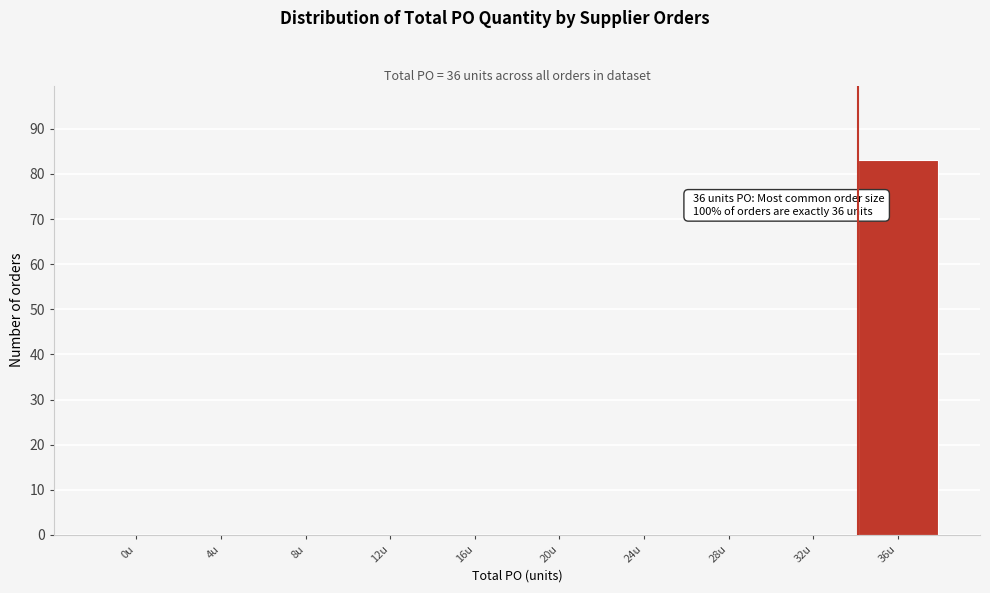

Reading right to left, list all the values displayed in this chart.

36u=83	32u=0	28u=0	24u=0	20u=0	16u=0	12u=0	8u=0	4u=0	0u=0